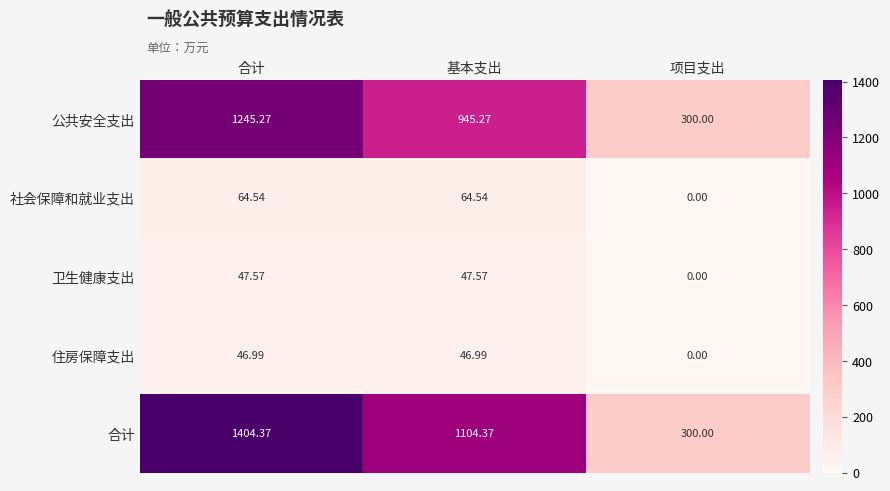

At which label does 社会保障和就业支出 first exceed 64?

合计